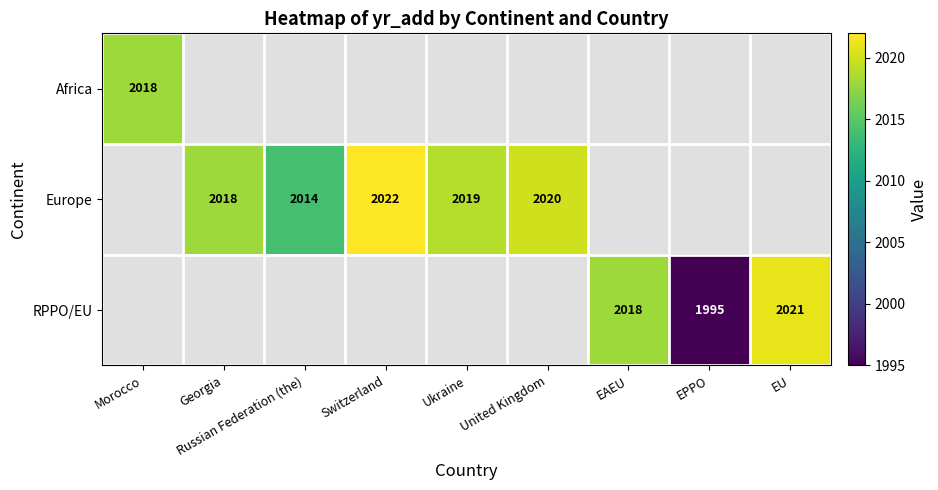

The Europe series shows 758.2 at Georgia. True or false?

False